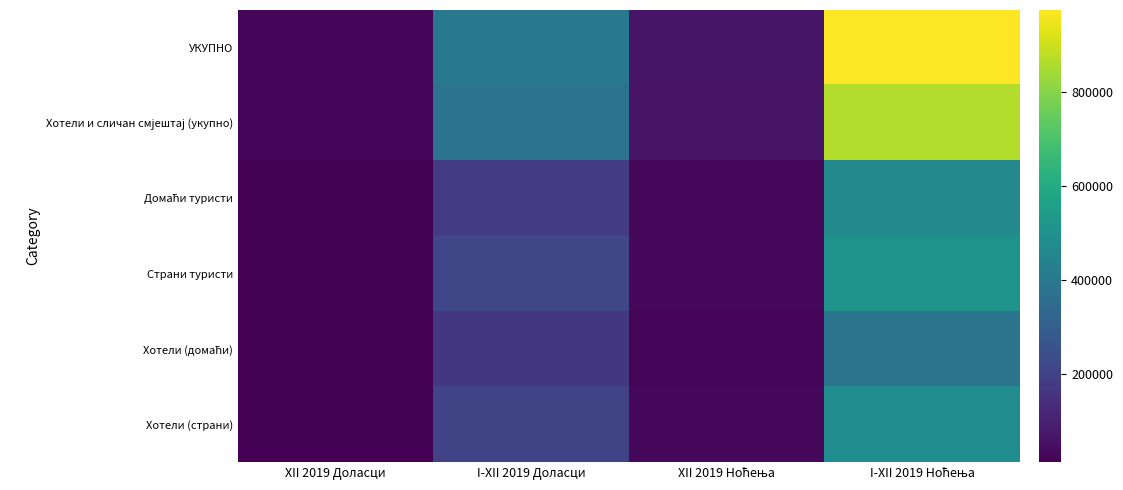

Which series has the largest range (max minus min)?

УКУПНО